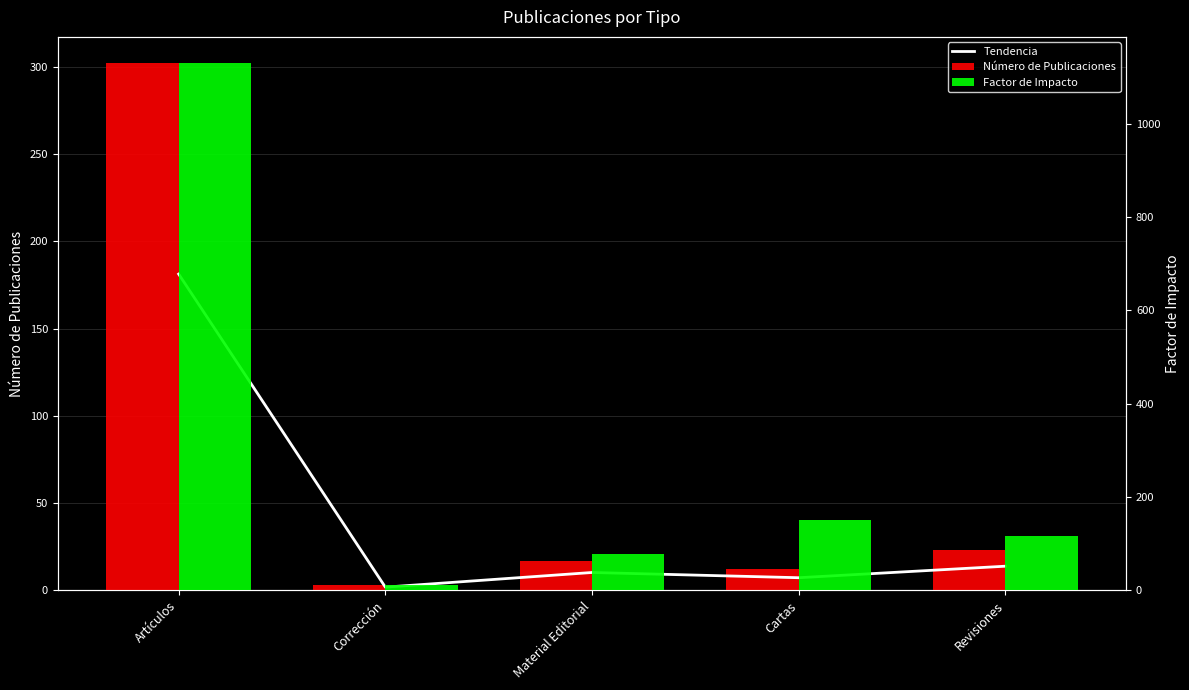

List the labels in order of Número de Publicaciones value, largest first.

Artículos, Revisiones, Material Editorial, Cartas, Corrección